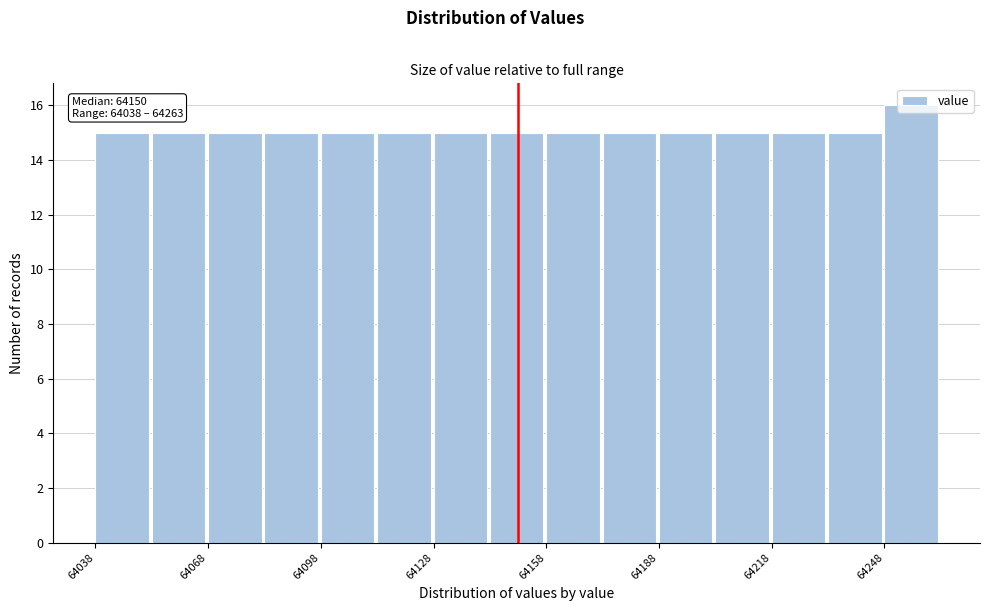

Around what value on the x-axis is the tallest bar? Give the approximate position of its centre, as read against the axis.

64255